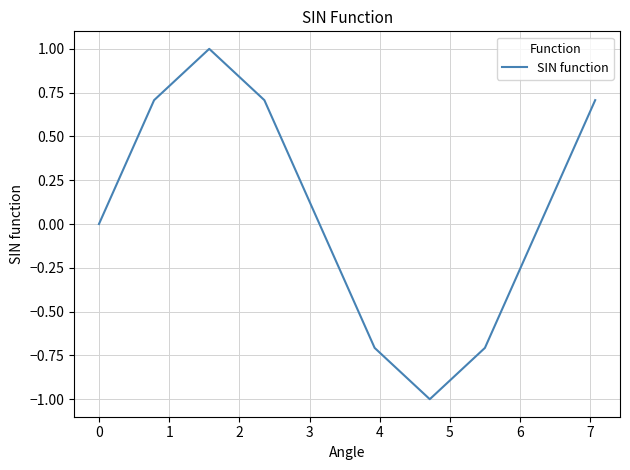

What is the difference between the maximum and minimum values?

2.0